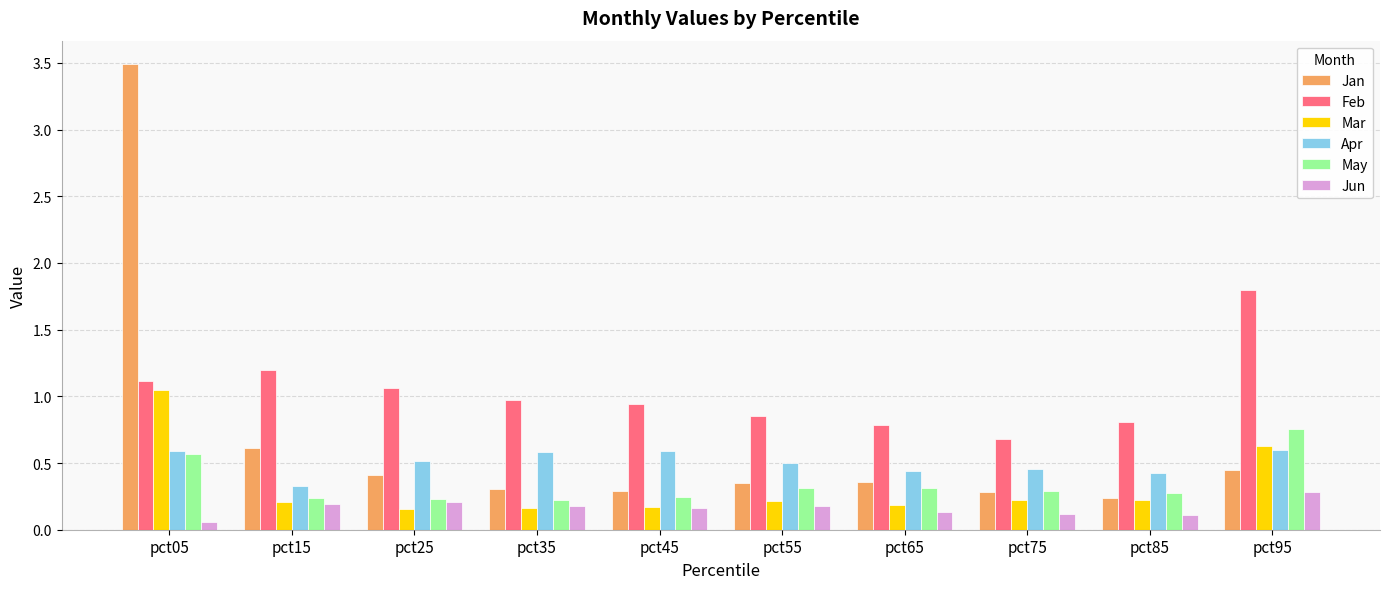

Which category has the highest value in the Jan series?

pct05